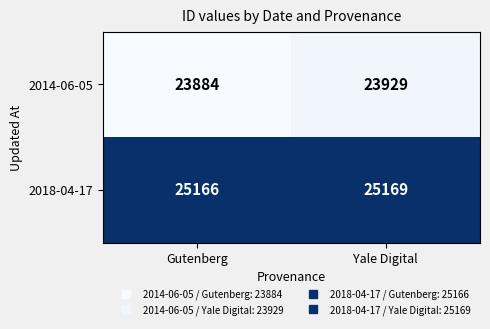

List the series in order of their overall mean, highest first.

2018-04-17, 2014-06-05